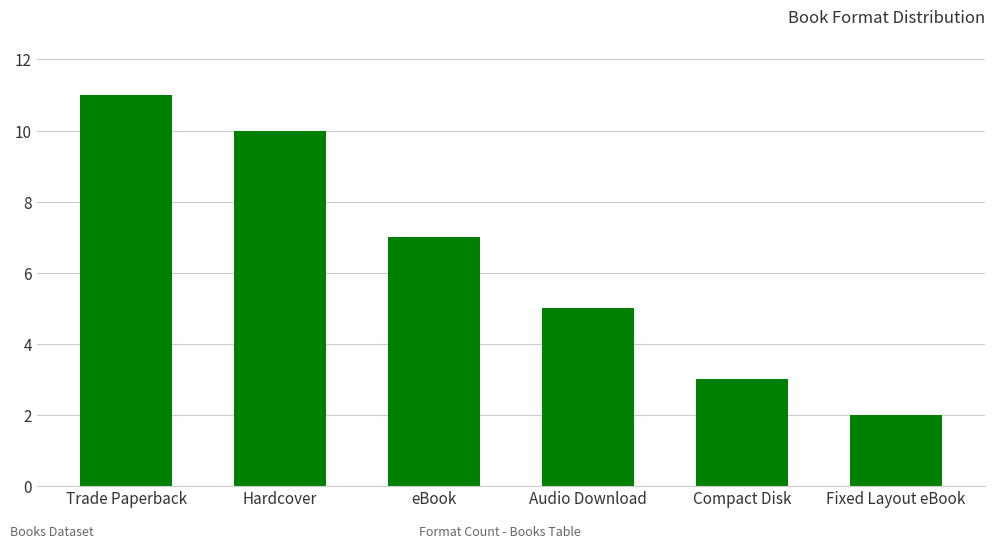

The value at Trade Paperback is 7. True or false?

False